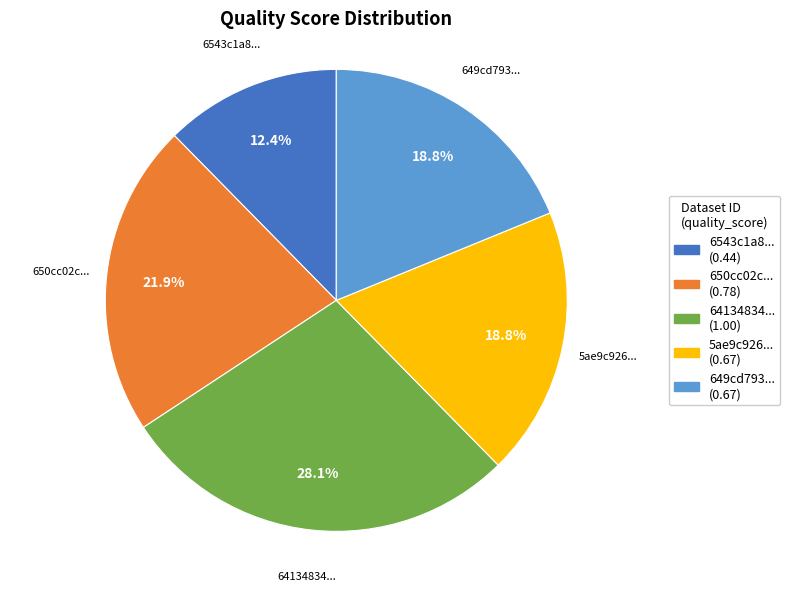

Is there a majority slice in this chart?

No